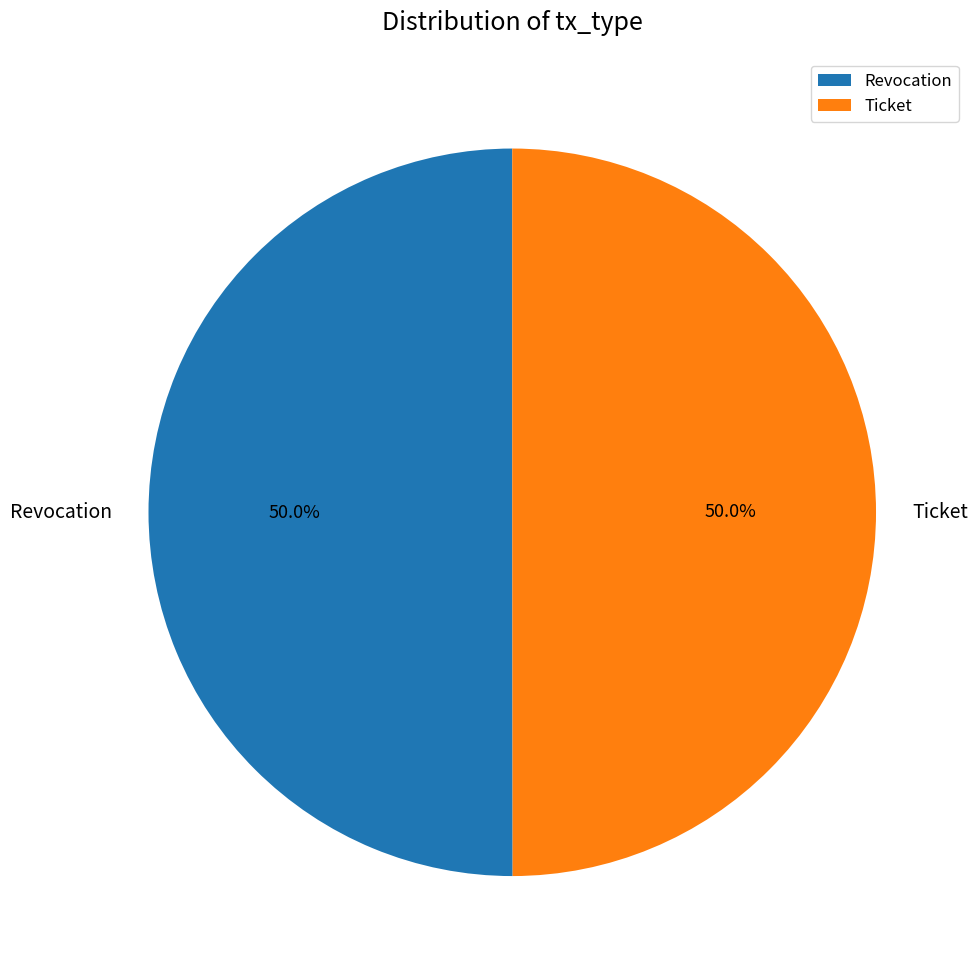

How much of the chart is everything except Revocation?

50.0%